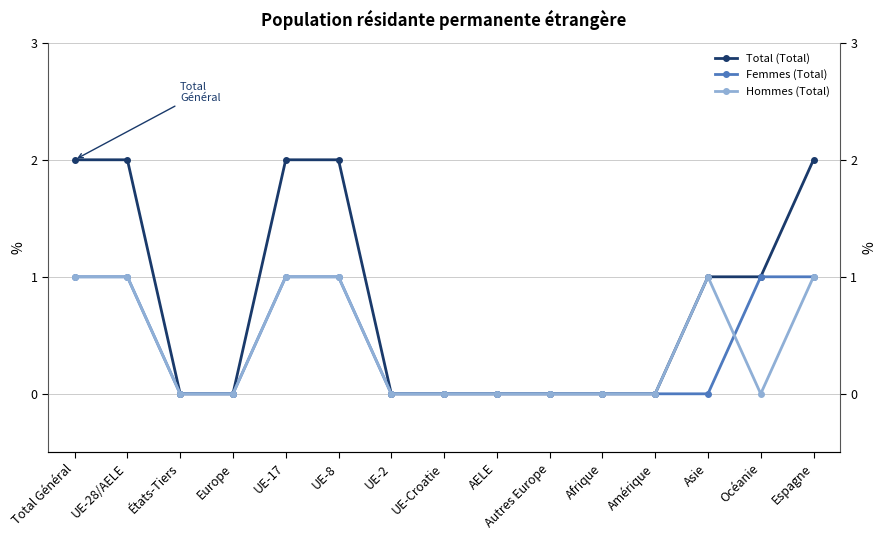

Which has a higher value, Total Général or UE-28/AELE?

Total Général